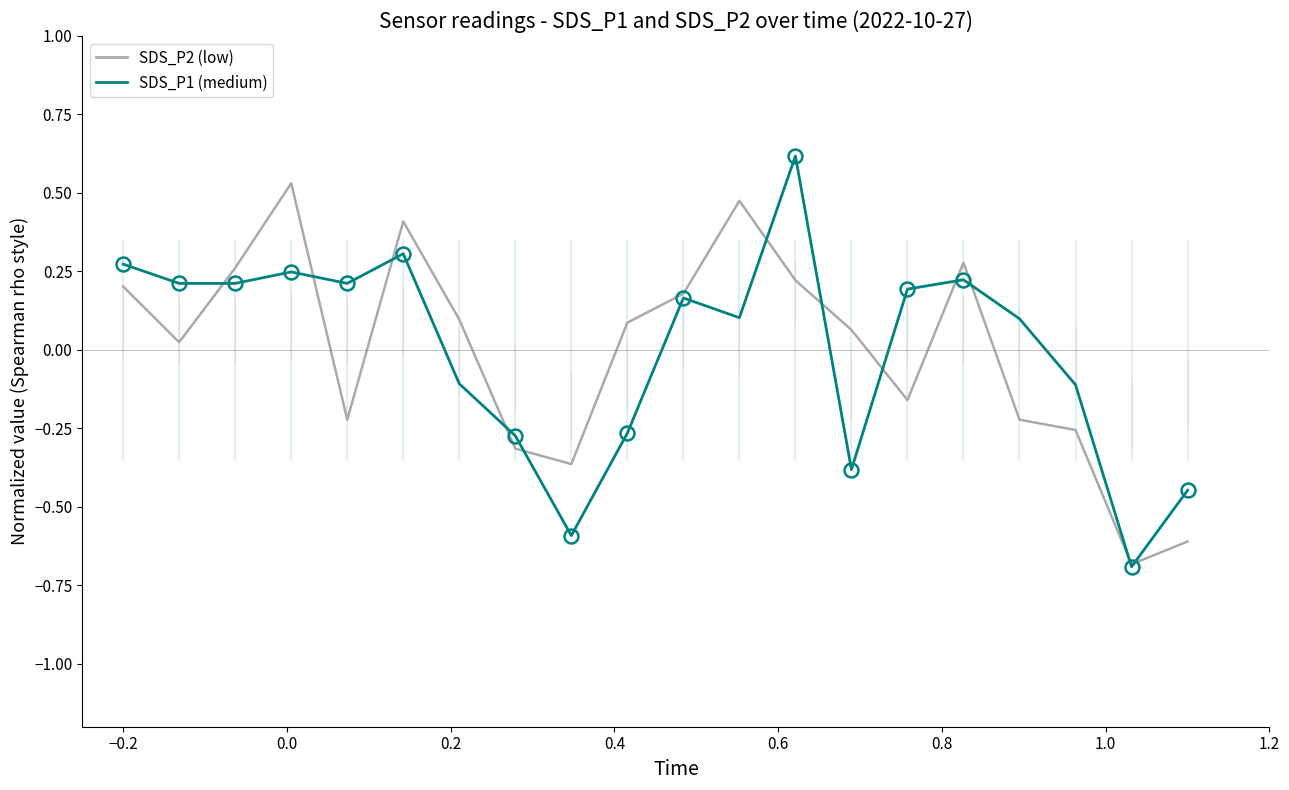

What is the minimum value for SDS_P1 (medium)?

-0.7